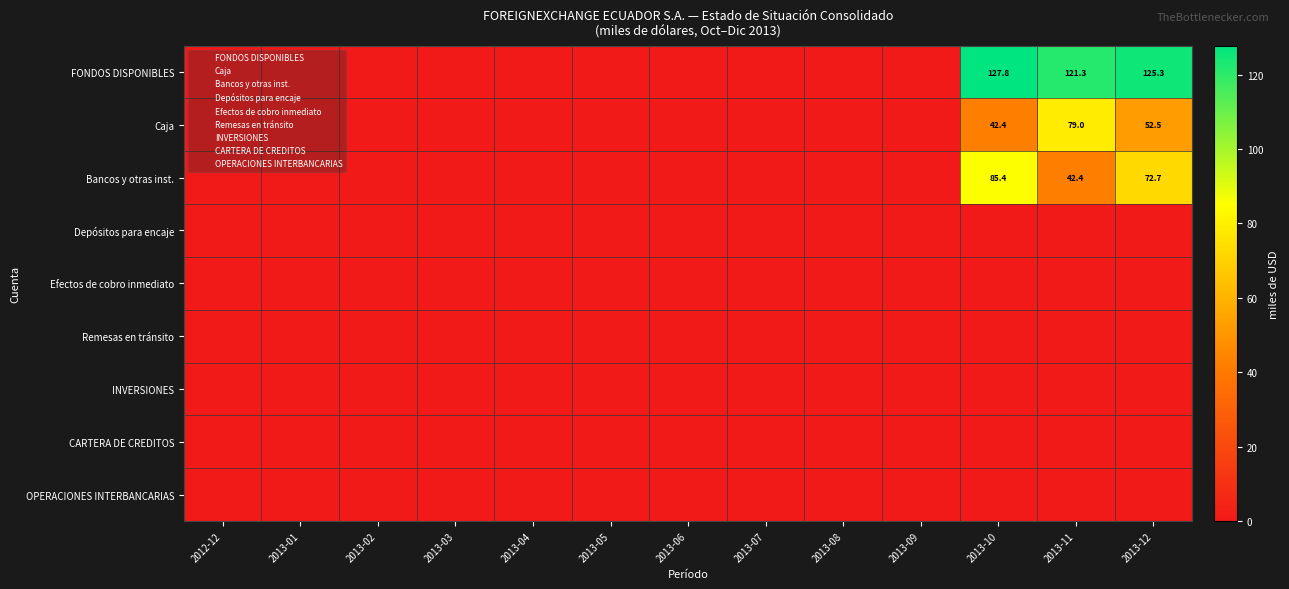

What is the sum of the Bancos y otras inst. values at 2013-07 and 2013-12?

72.7